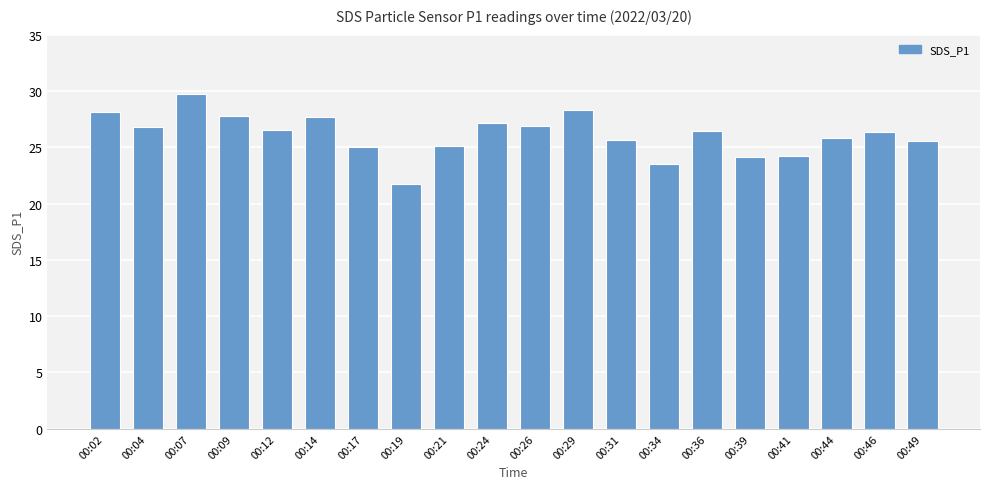

Where does the data first go above 26?

00:02